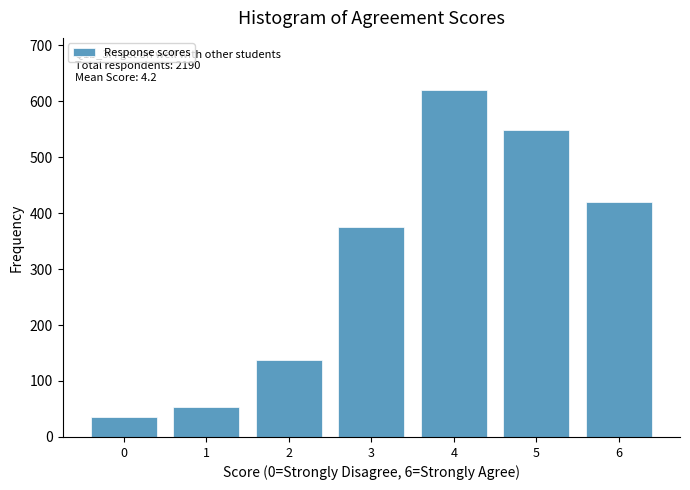

Reading right to left, transcribe all the data shown in this chart.

419	548	620	376	138	54	36